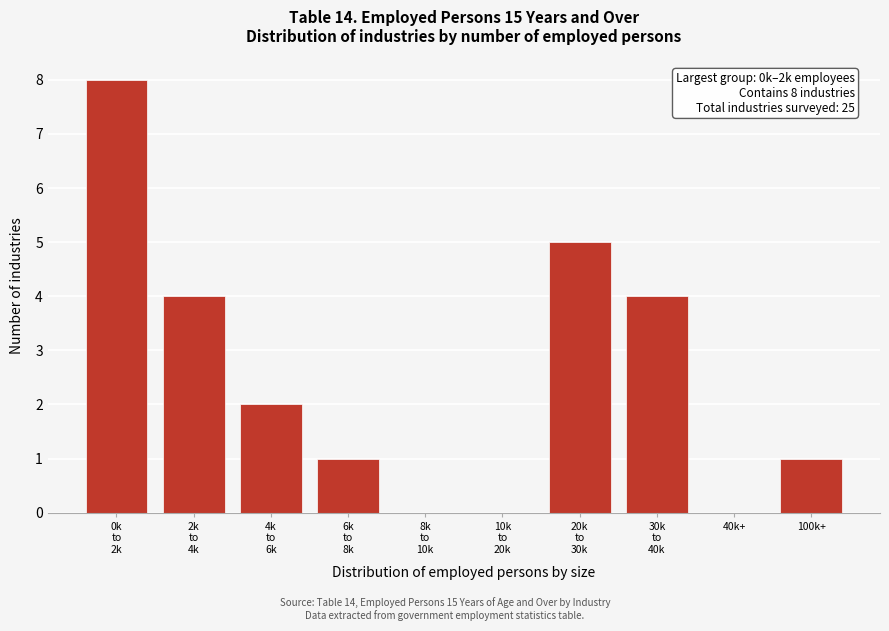

True or false: the data shows 1 at 100k+.

True